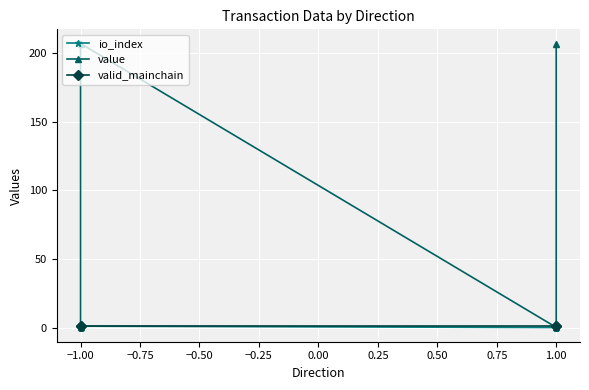

True or false: value and io_index cross at least once.

False